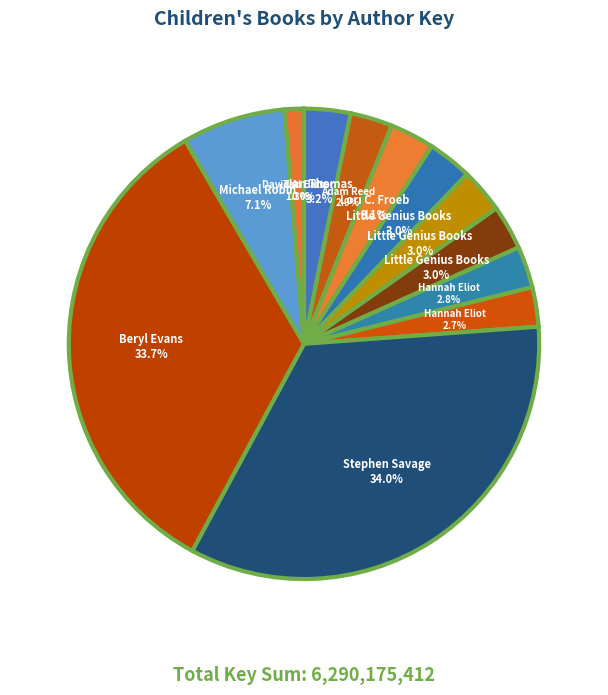

What is the largest slice in the pie chart?

Stephen Savage